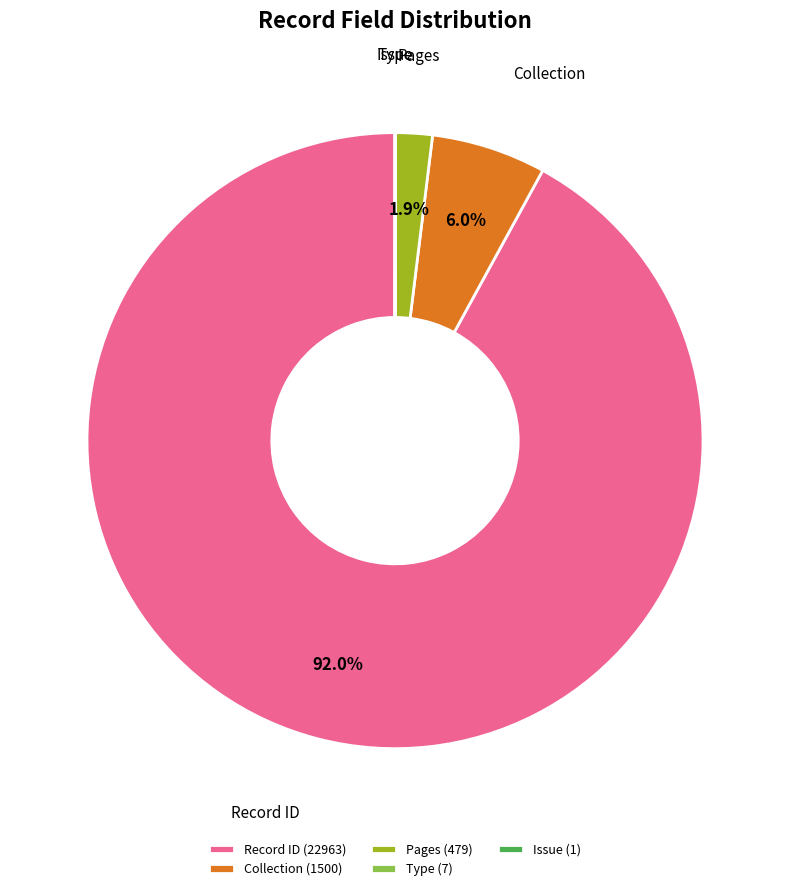

What is the largest slice in the pie chart?

Record ID (22963)